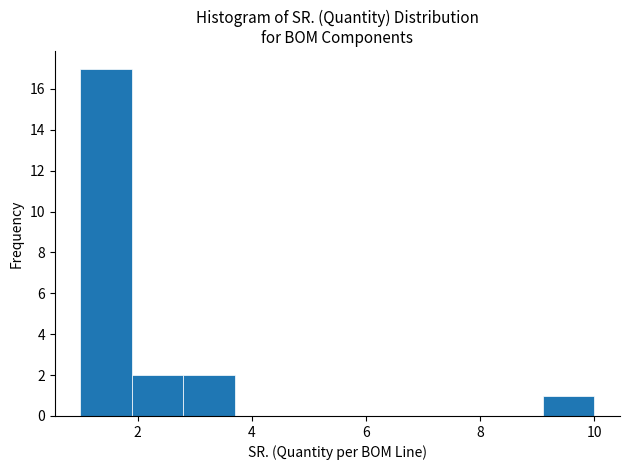

Over which range of the x-axis is the bar tallest?

1.0 to 1.9